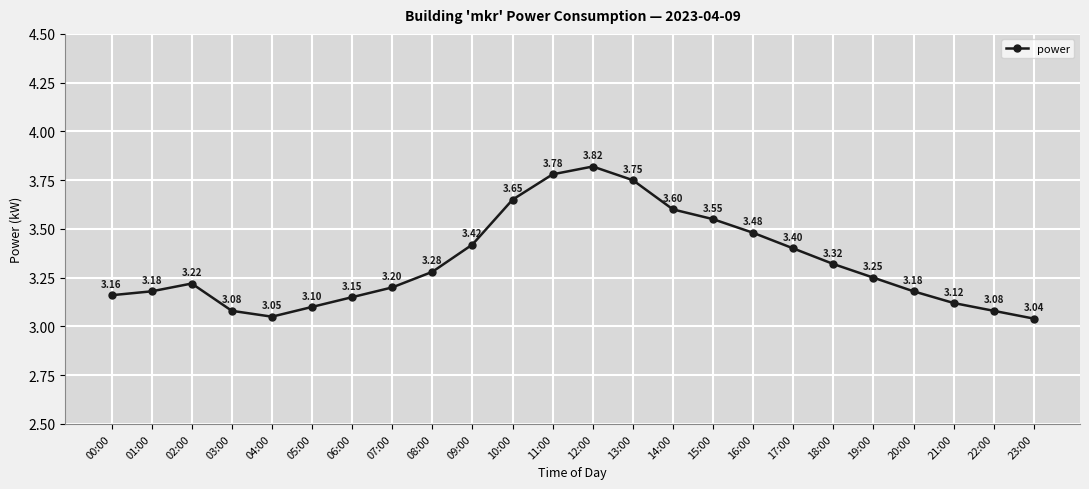

How many interior local valleys (lower than both neighbors) does the data have?

1